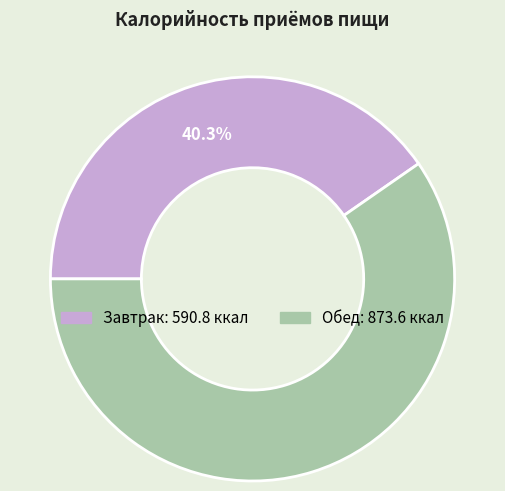

Is the sum of Обед and Завтрак greater than half?

Yes